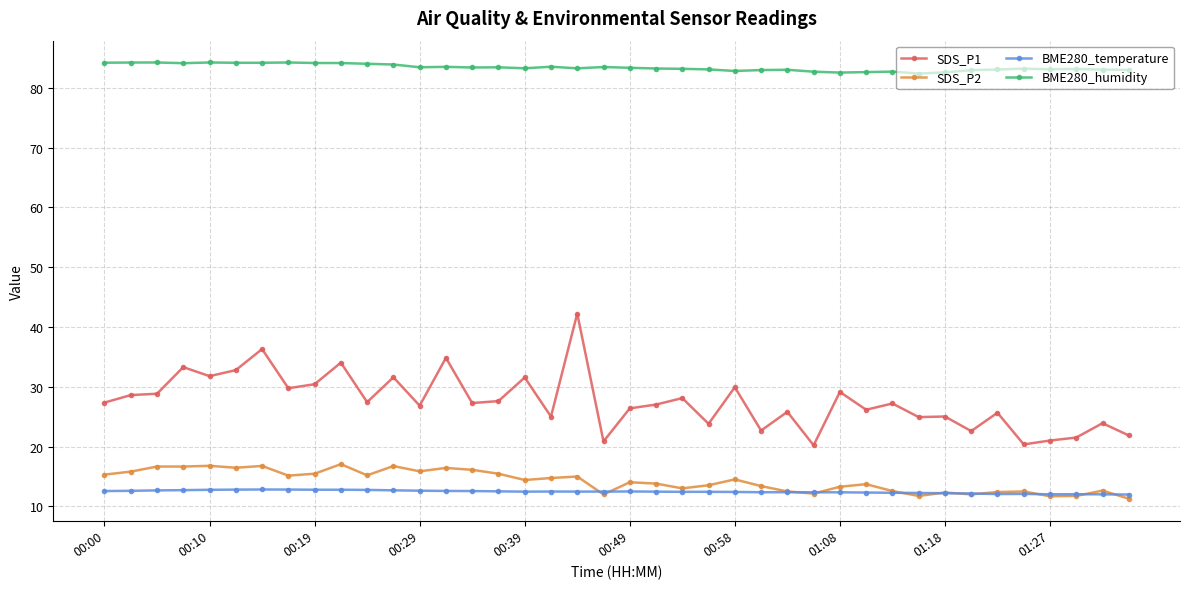

True or false: BME280_humidity has more than 0 points higher than both neighbors.

True